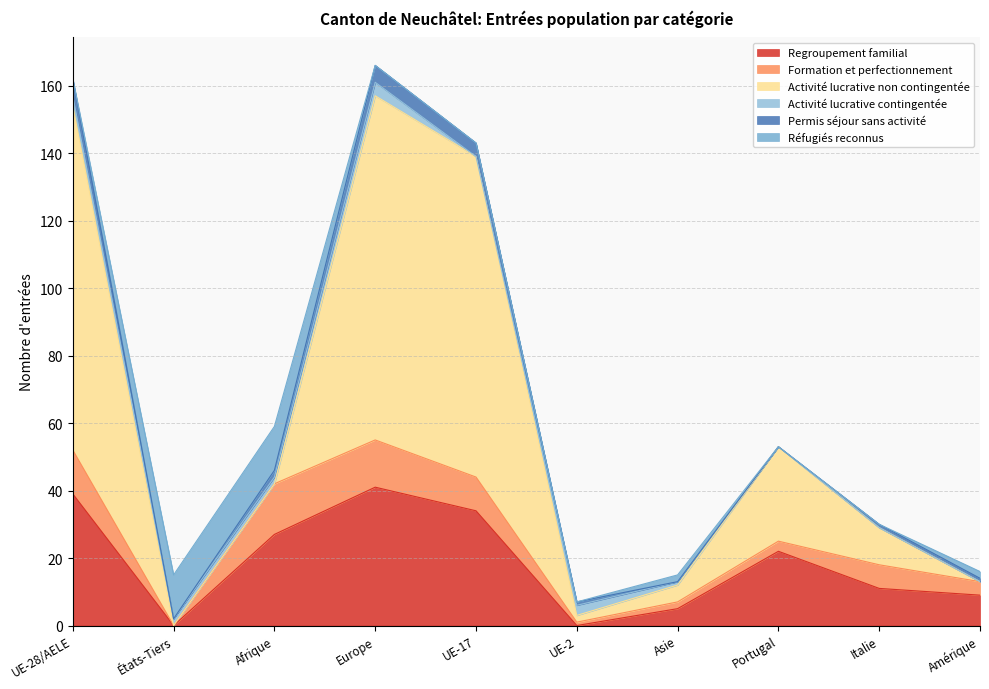

The Formation et perfectionnement series shows 1 at Amérique. True or false?

False